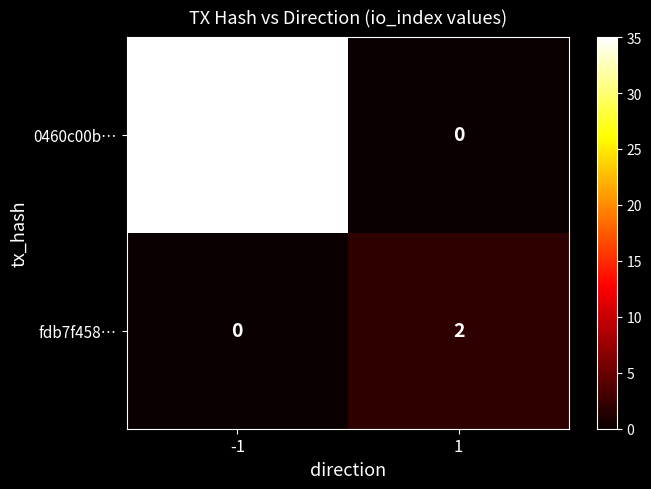

What is the average value of the 0460c00b… series?

18